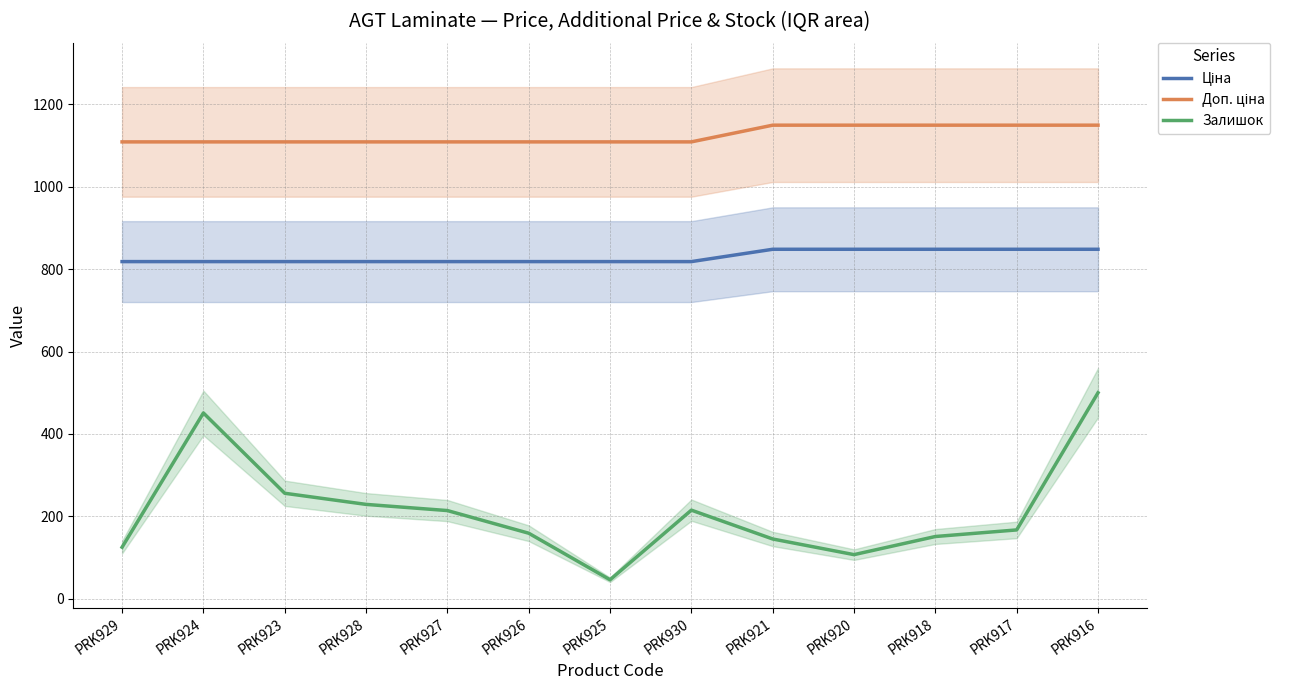

Between PRK920 and PRK916, which series saw the biggest shift?

Залишок